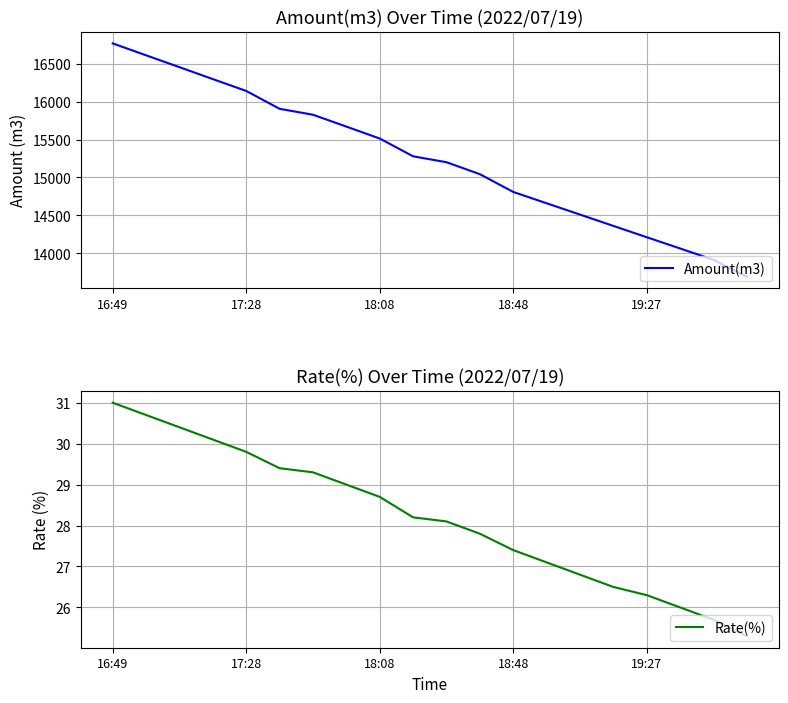

Rank the series by their maximum value, from highest to lowest.

Amount(m3), Rate(%)